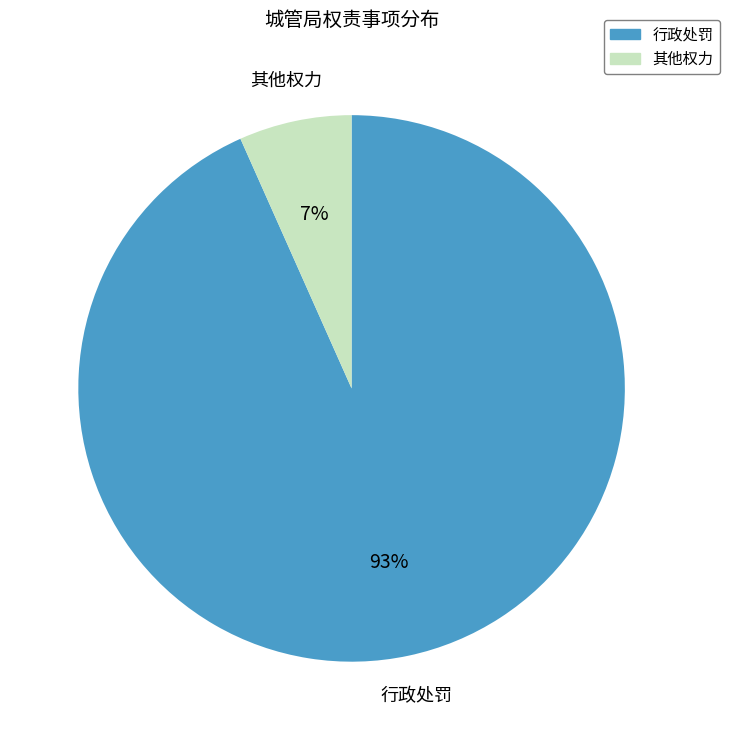

Does 行政处罚 account for over 50% of the chart?

Yes